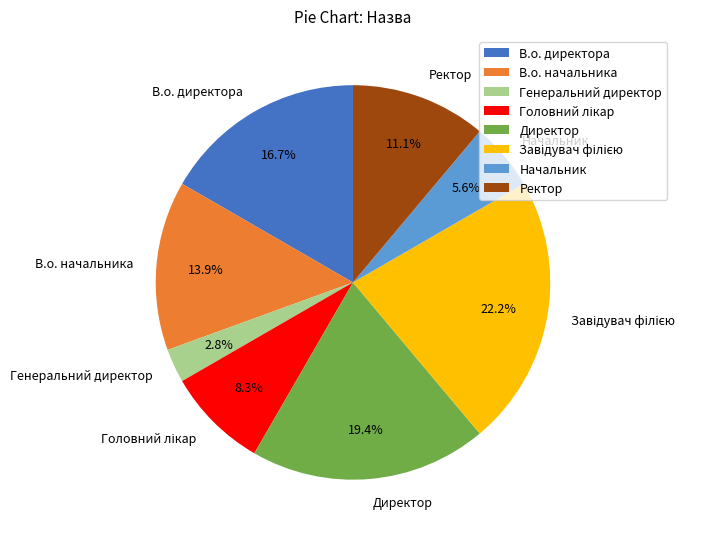

What is the smallest slice in the pie chart?

Генеральний директор